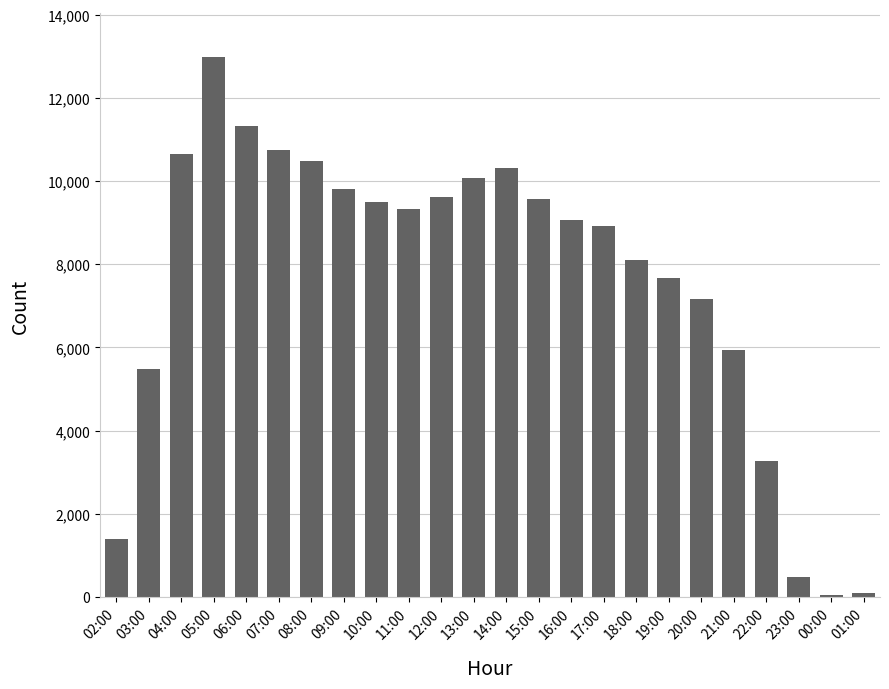

Does the chart contain stacked bars?

No